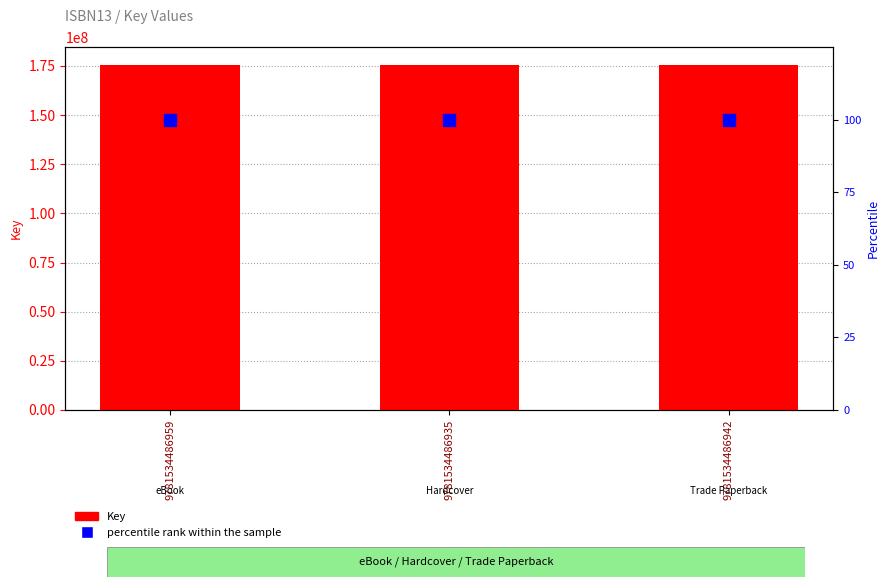

What is the difference between the highest and lowest values at 9781534486935?

175664932